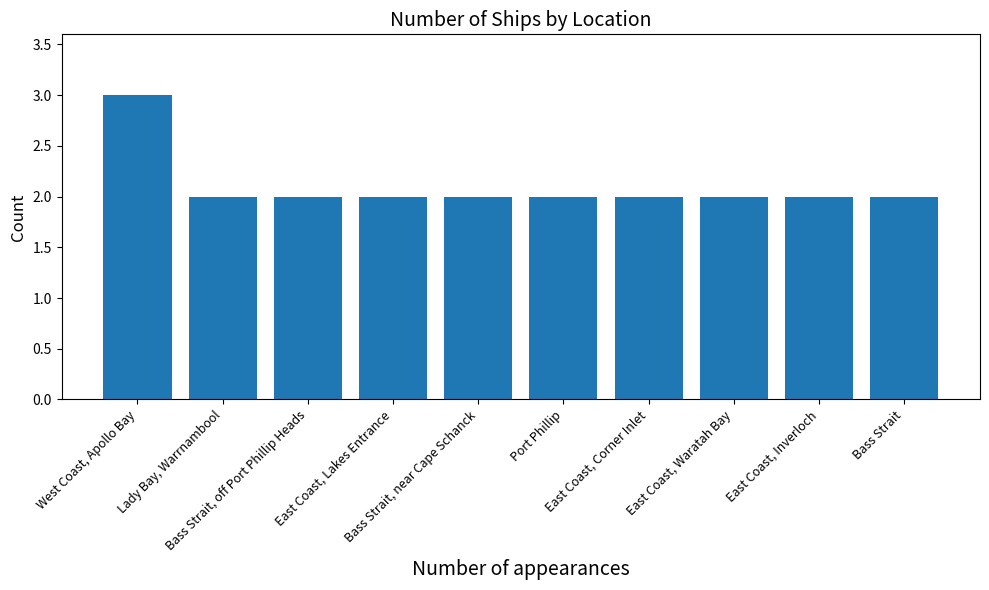

What value does the data have at Bass Strait, near Cape Schanck?

2